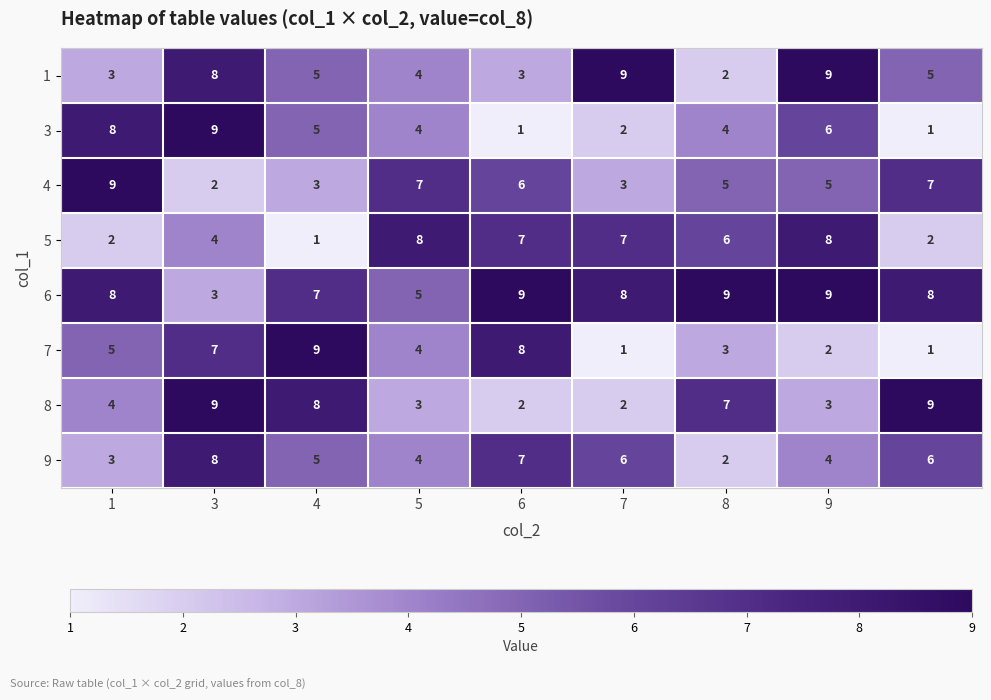

What is the difference between the second highest and second lowest values in the 4 series?

4